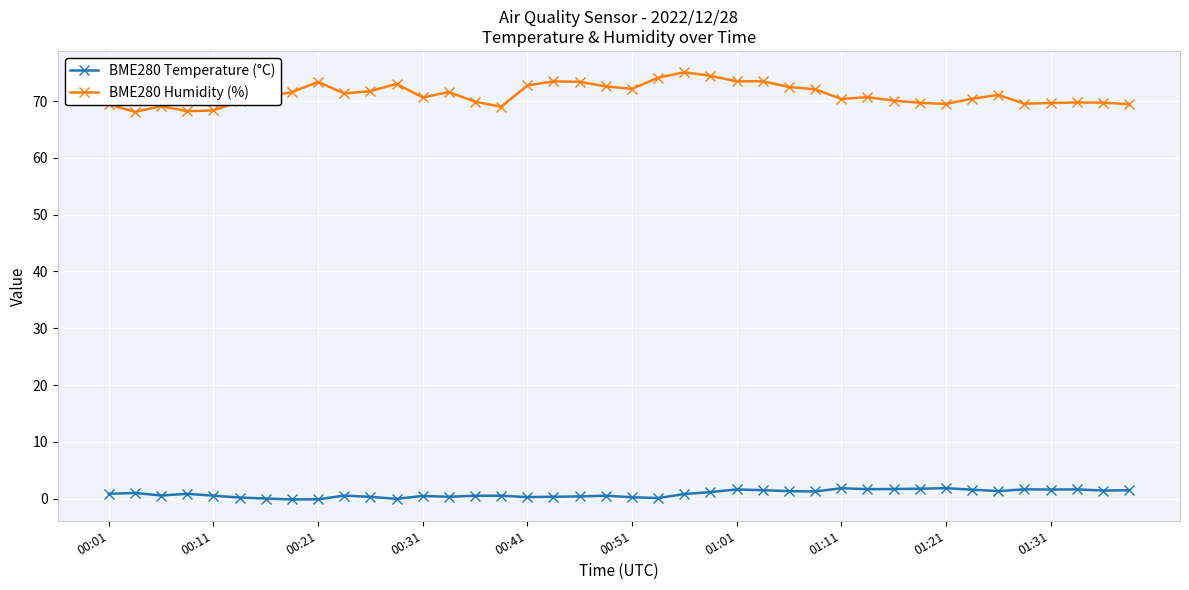

Which series has the largest range (max minus min)?

BME280 Humidity (%)